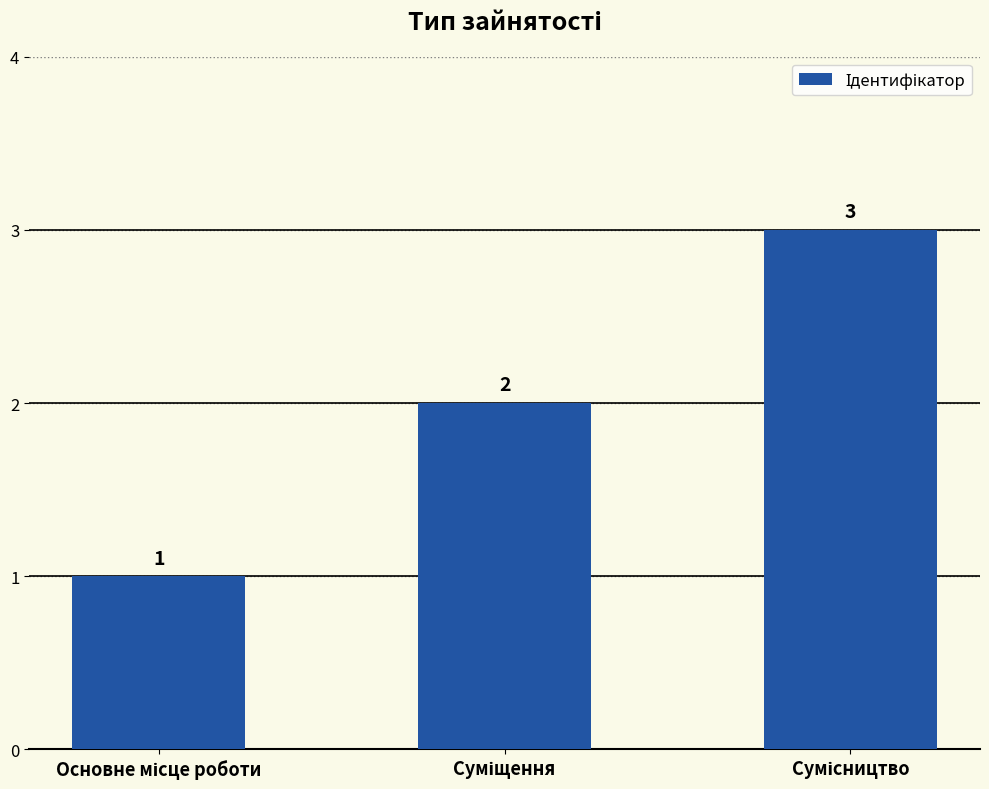

What is the value of the 3rd bar from the left?

3